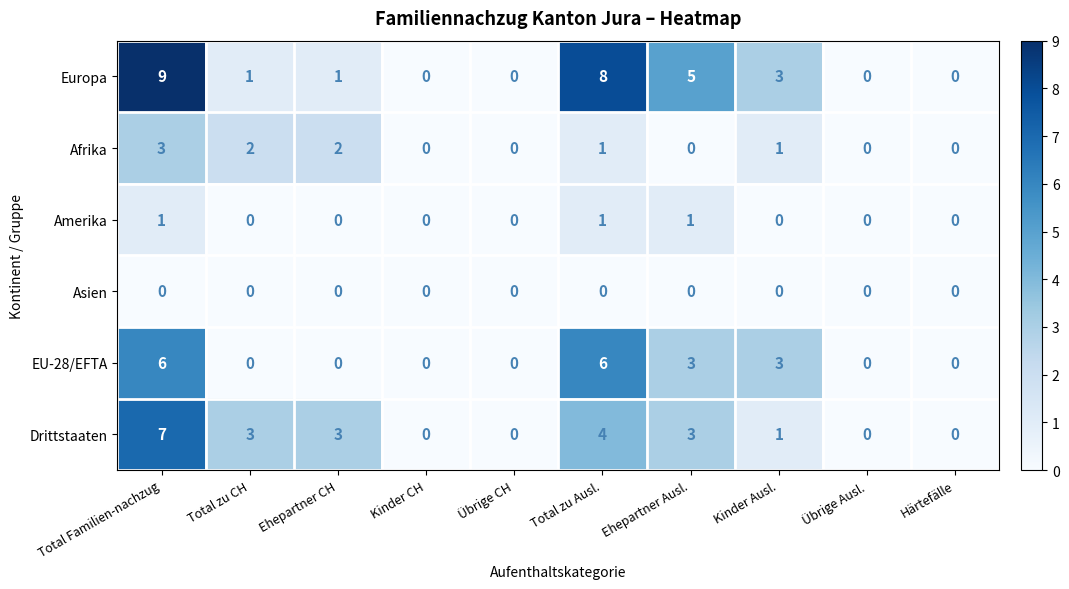

How many distinct data groups are displayed?

6